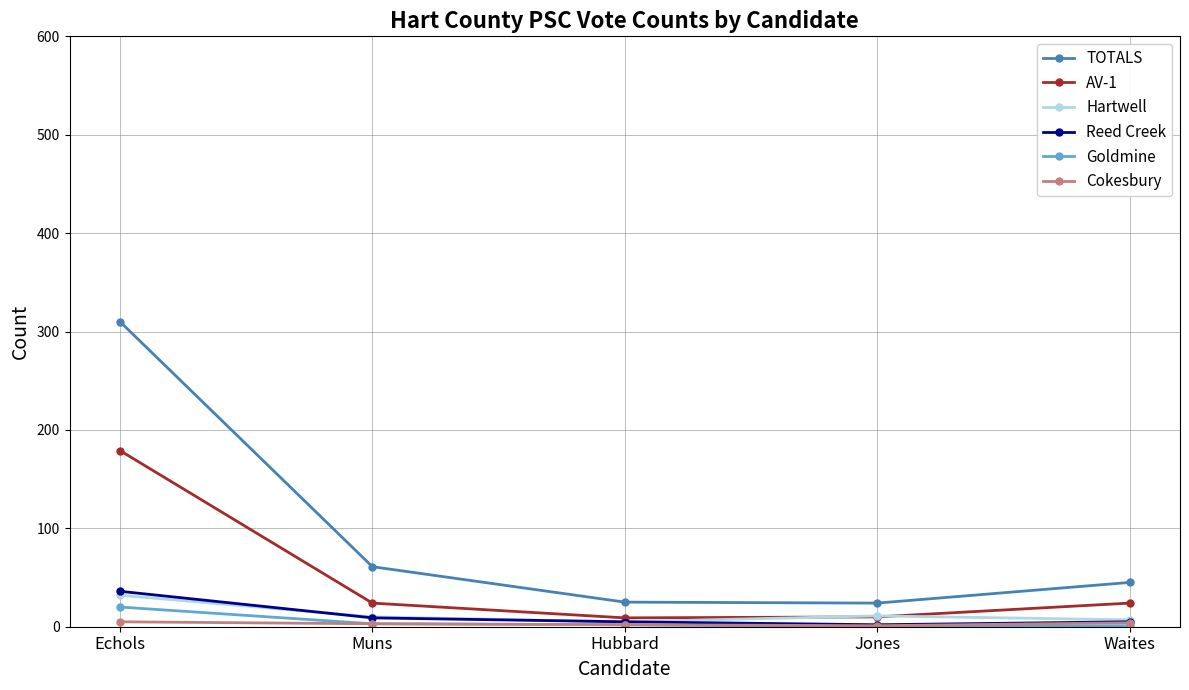

Is it true that AV-1 equals 296 at Echols?

False